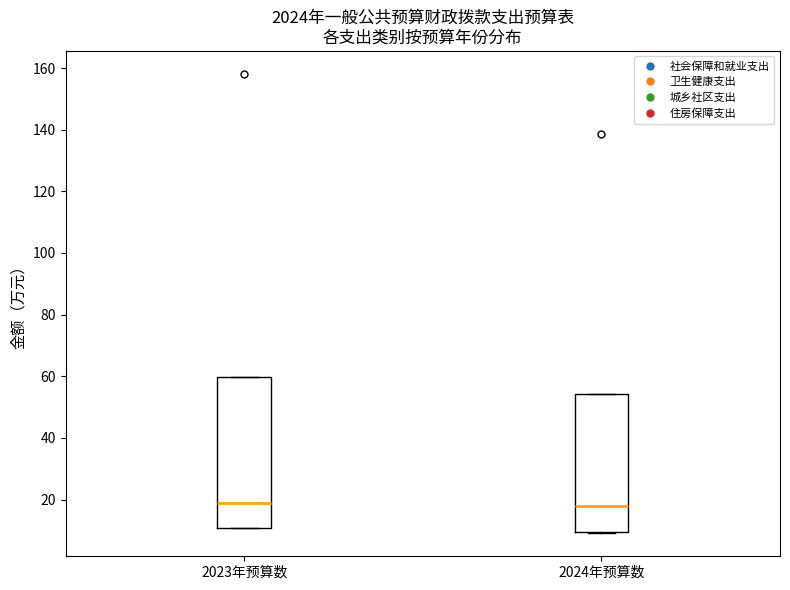

Where does the median line of the box for 2024年预算数 sit on the y-axis? The values are not printed on the chart, so give them approximately, as read against the axis.

18